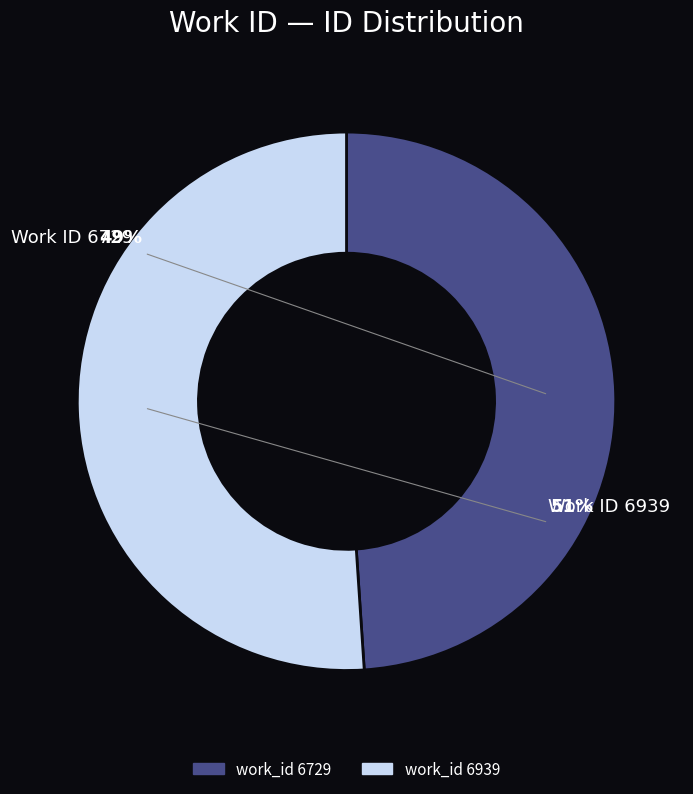

Which has a higher value, 6939 or 6729?

6939